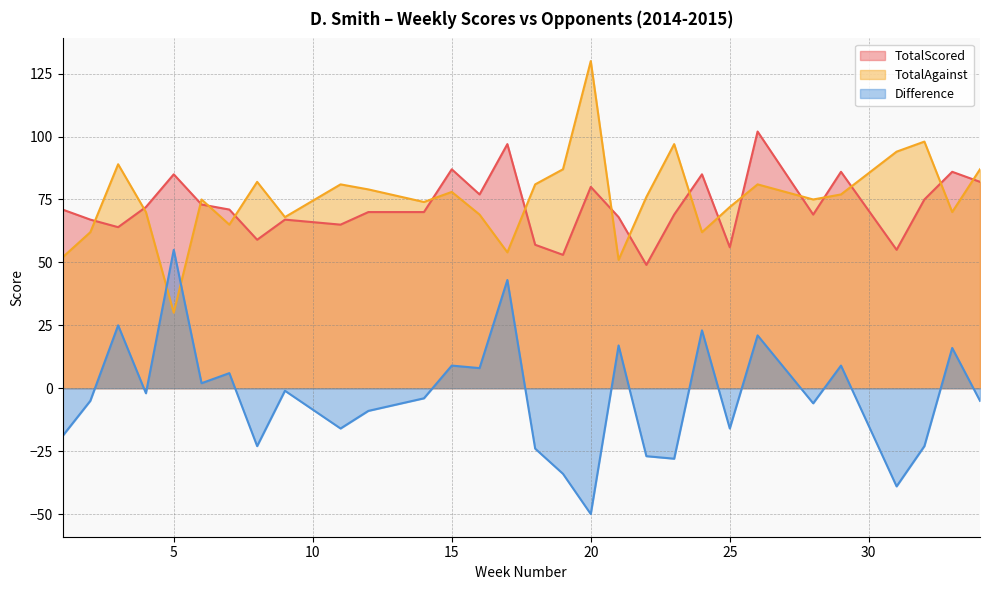

Reading left to right, extract all data points from this chart.

TotalScored: 71	67	64	72	85	73	71	59	67	65	70	70	87	77	97	57	53	80	68	49	69	85	56	102	69	86	55	75	86	82
TotalAgainst: 52	62	89	70	30	75	65	82	68	81	79	74	78	69	54	81	87	130	51	76	97	62	72	81	75	77	94	98	70	87
Difference: -19	-5	25	-2	55	2	6	-23	-1	-16	-9	-4	9	8	43	-24	-34	-50	17	-27	-28	23	-16	21	-6	9	-39	-23	16	-5